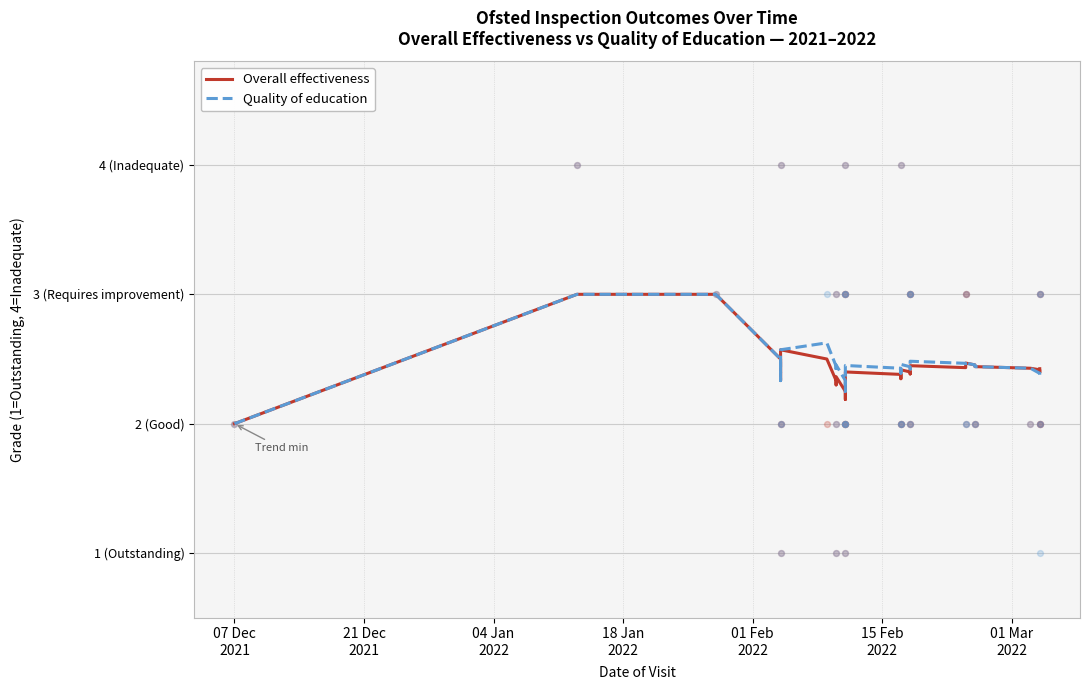

Which series reaches the maximum Y coordinate?

Overall effectiveness